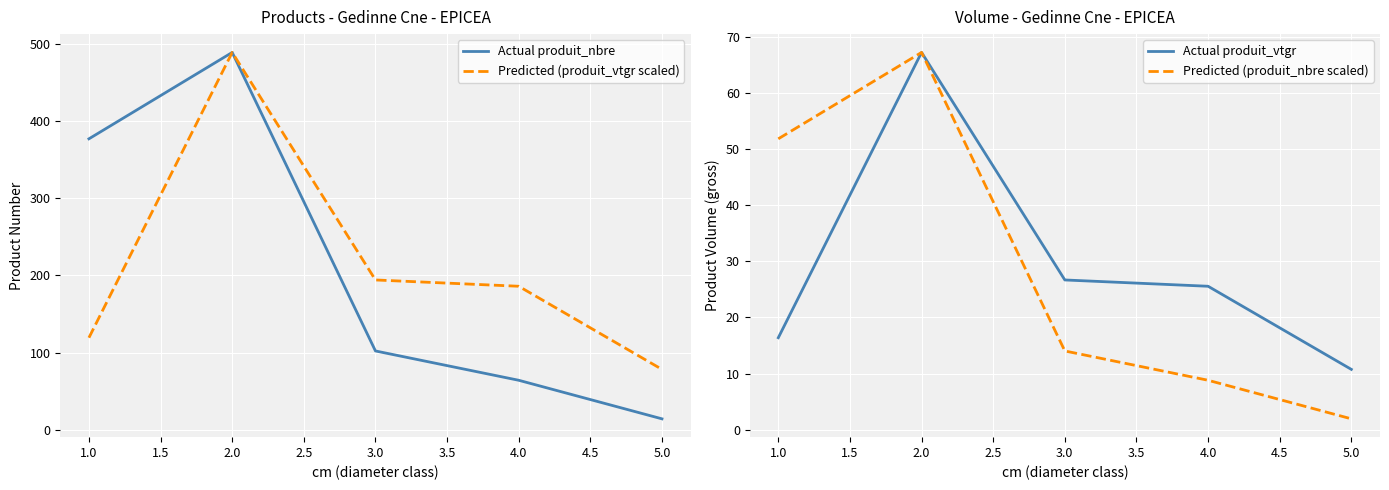

Reading right to left, transcribe all the data shown in this chart.

Actual produit_nbre: 14.0	64.0	102.0	489.0	377.0
Predicted (produit_vtgr scaled): 78.1	185.9	194.0	489.0	119.2
Actual produit_vtgr: 10.7	25.5	26.7	67.2	16.4
Predicted (produit_nbre scaled): 1.9	8.8	14.0	67.2	51.8